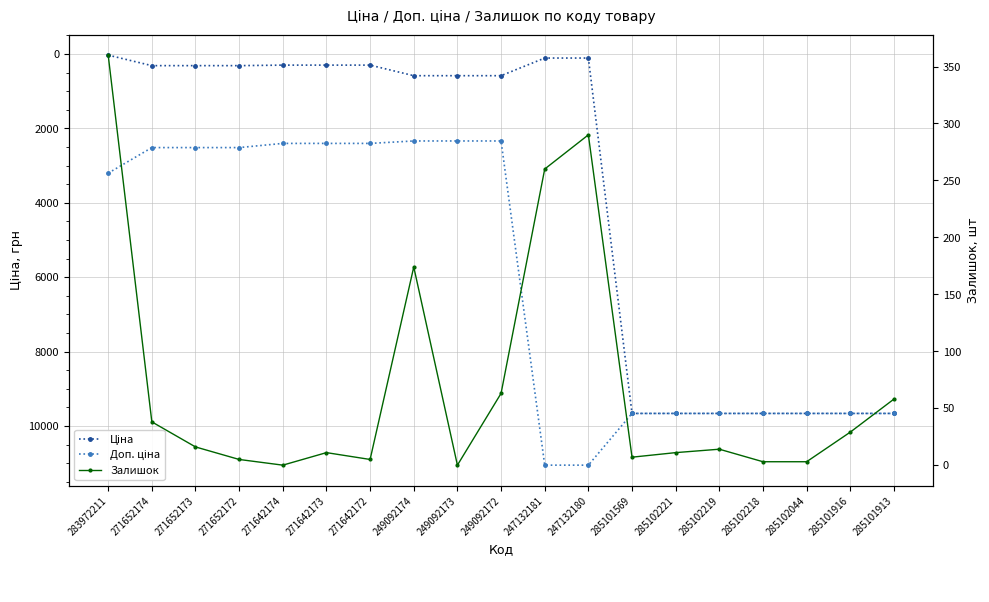

What is the label of the 13th point from the left?

285101569